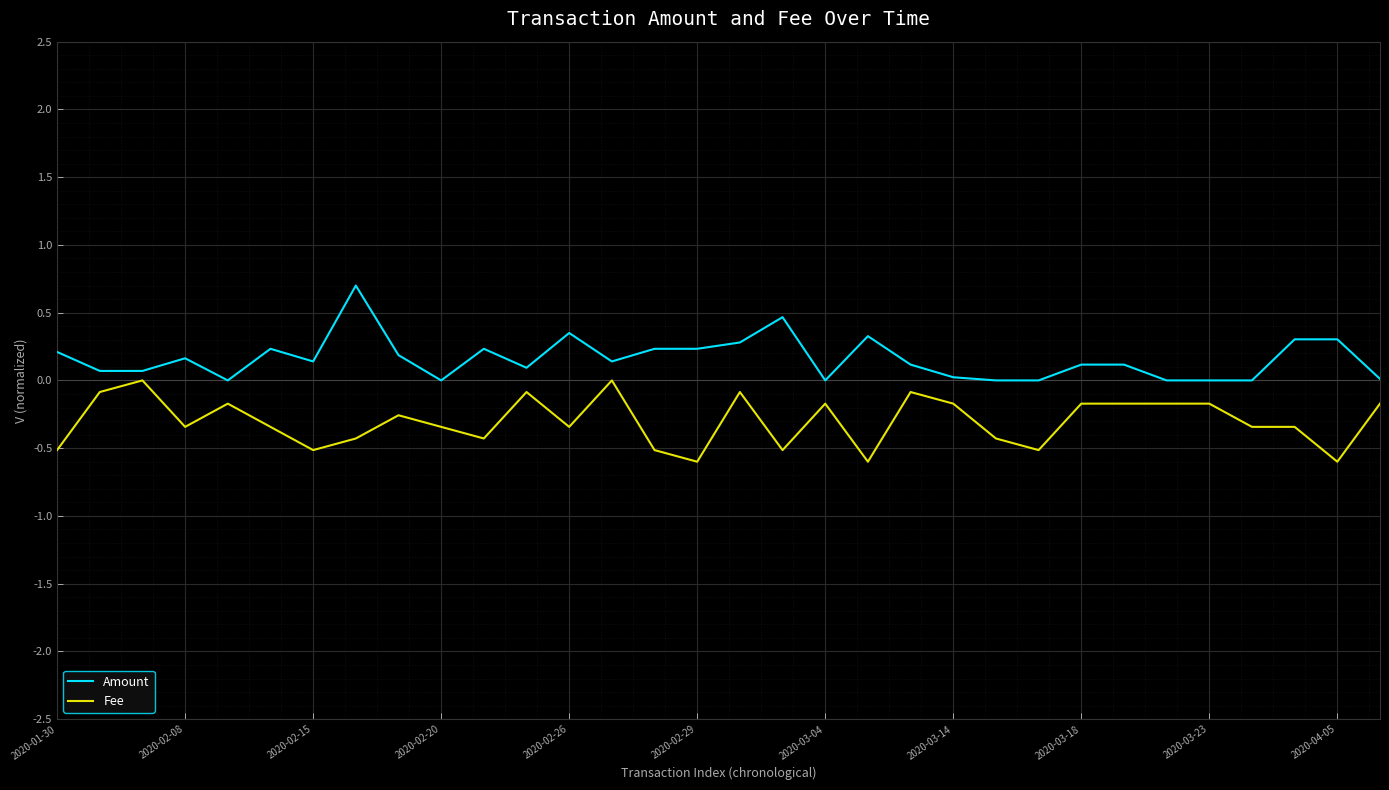

What is the minimum value shown in the chart?

-0.6